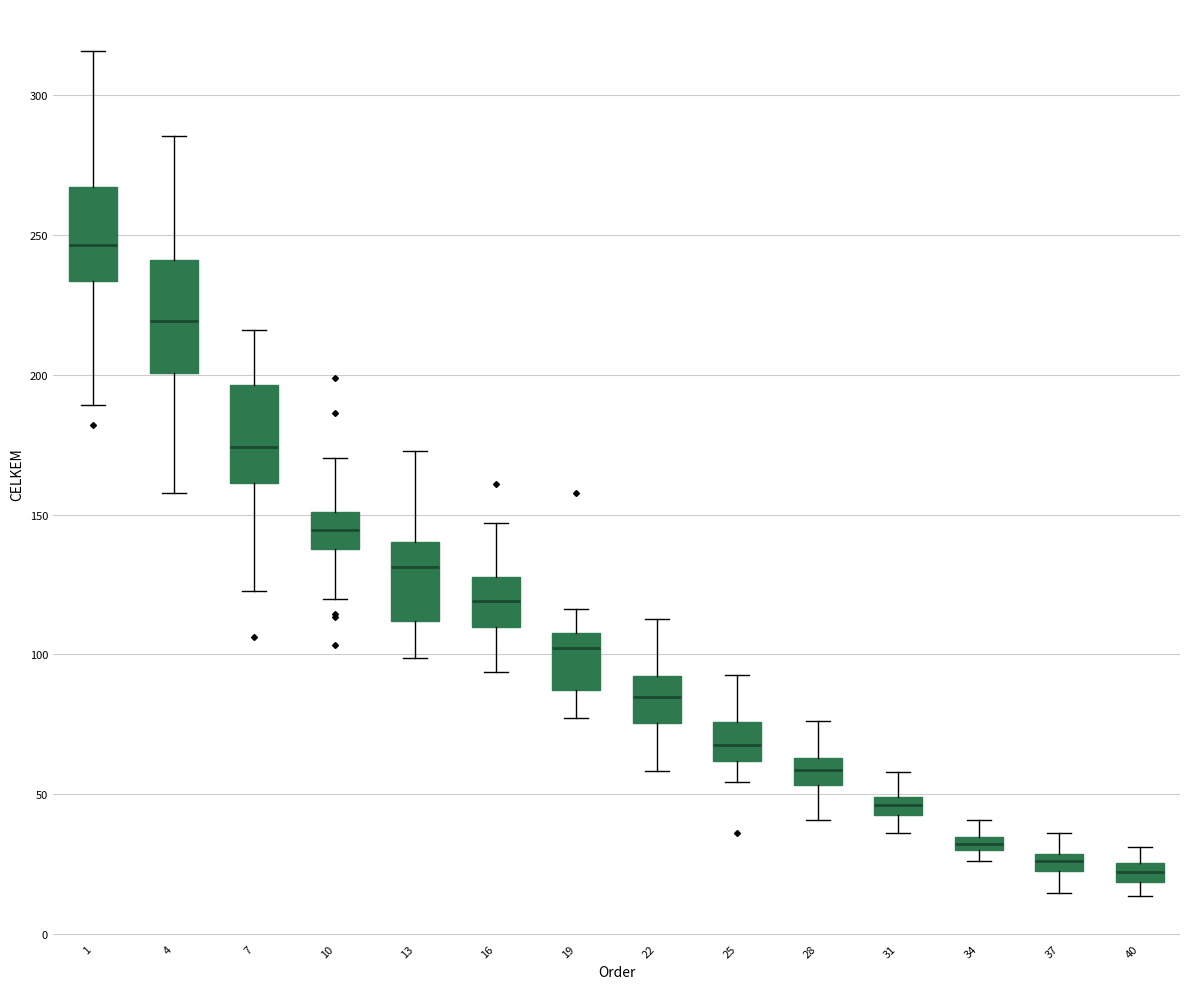

Where is the upper edge of the box at x = 34 on the y-axis? The values are not printed on the chart, so give them approximately, as read against the axis.

35